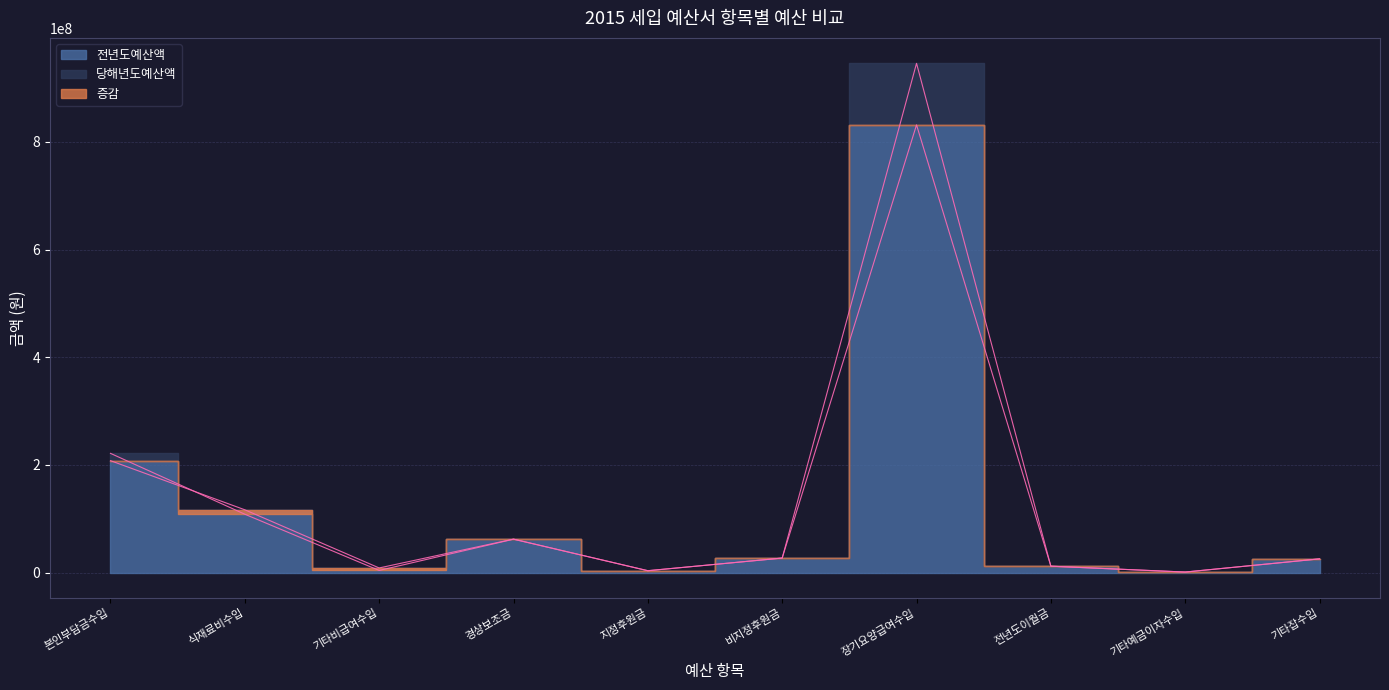

At how many categories does at least one series exceed 339524839?

1